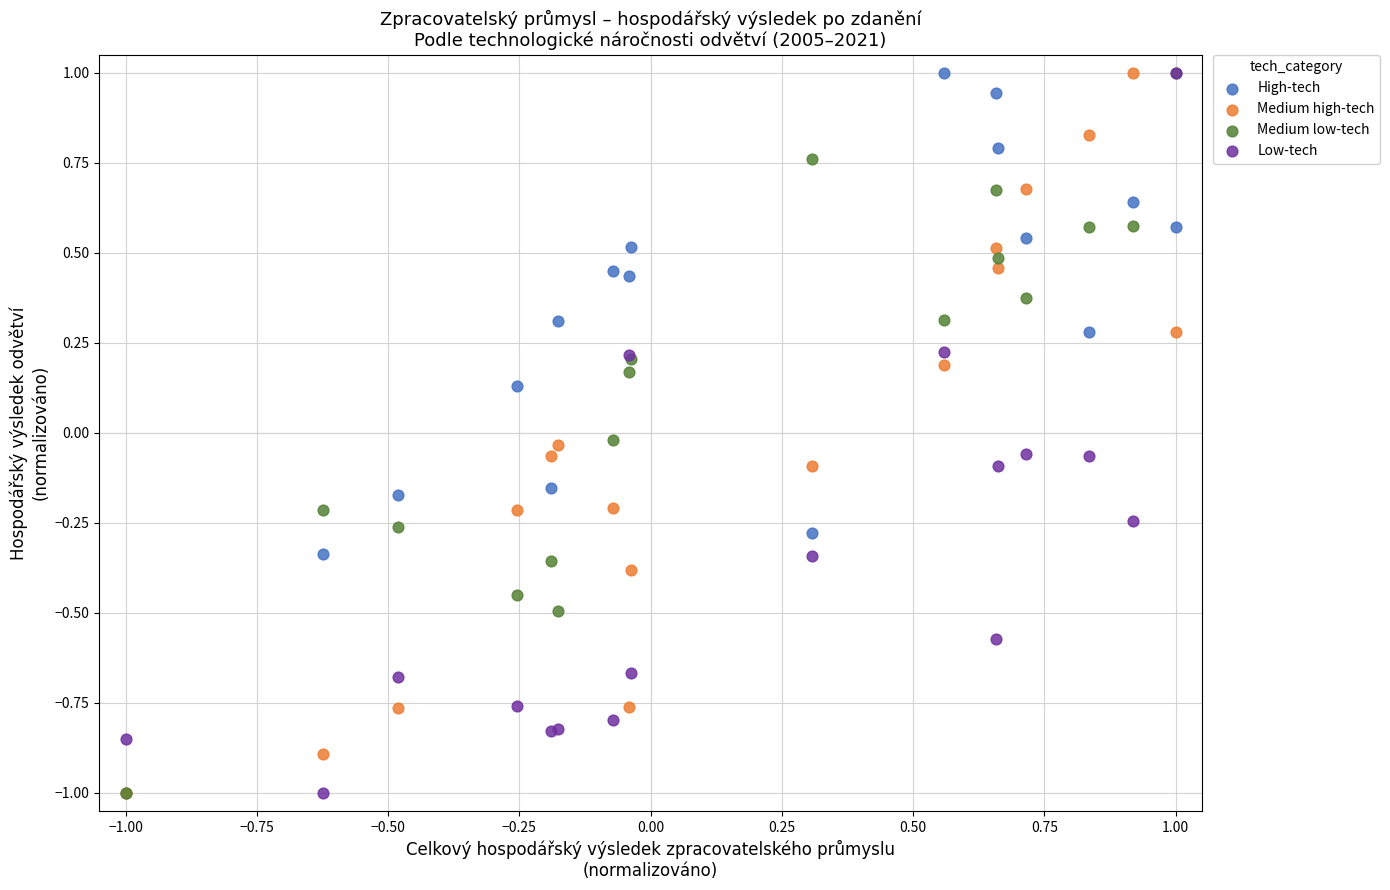

What are all the series names shown in the legend?

High-tech, Medium high-tech, Medium low-tech, Low-tech